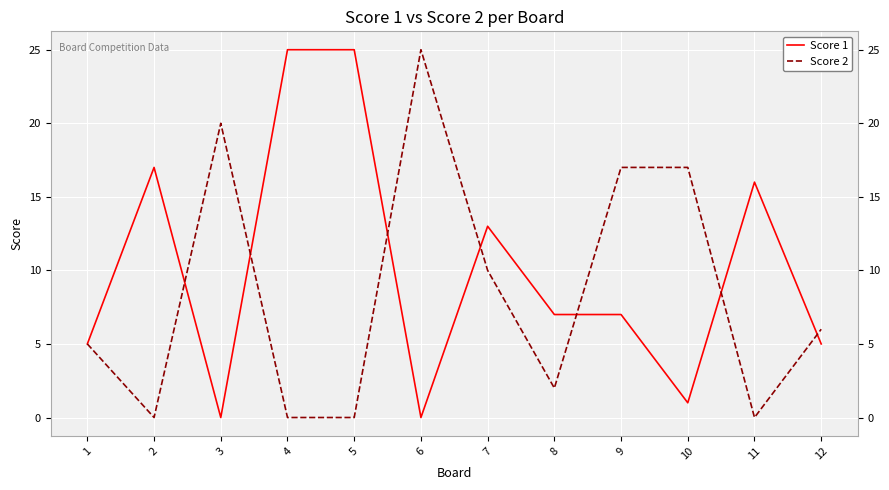

What are all the series names shown in the legend?

Score 1, Score 2